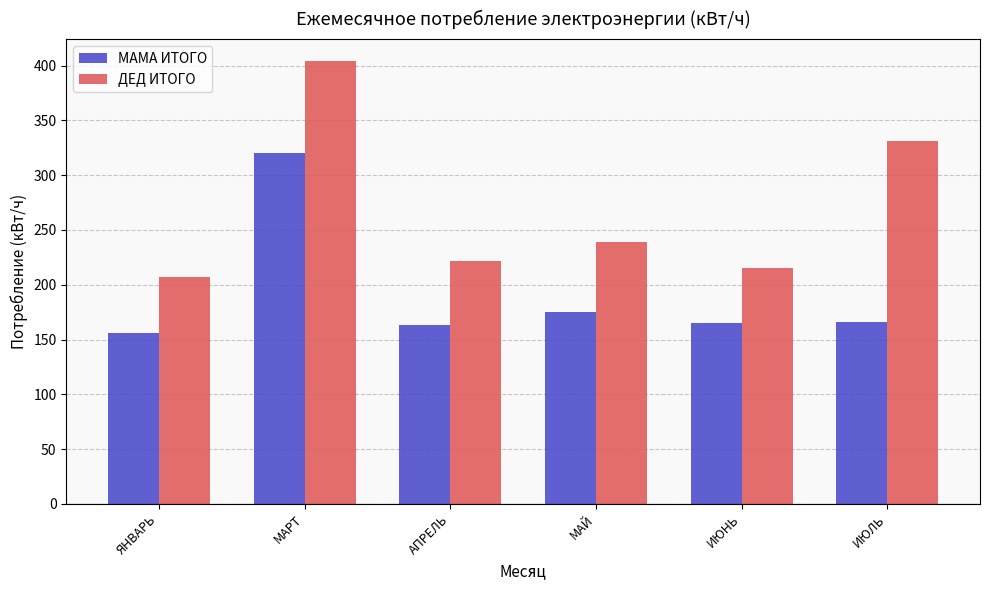

What is the label of the 2nd bar from the left?

МАРТ